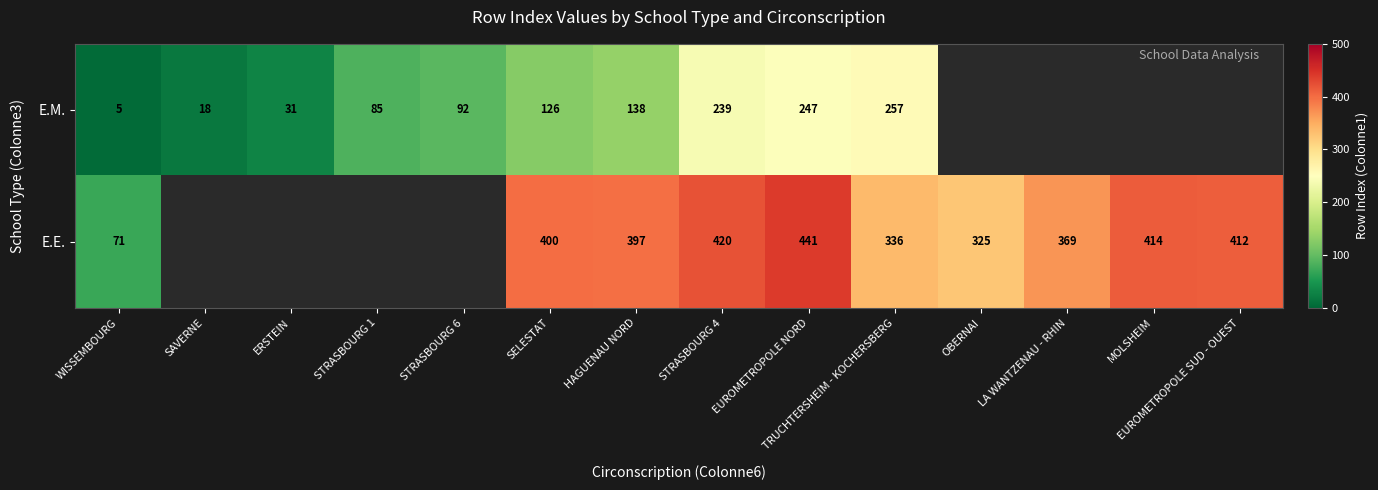

Which series changed the most between HAGUENAU NORD and TRUCHTERSHEIM - KOCHERSBERG?

E.M.